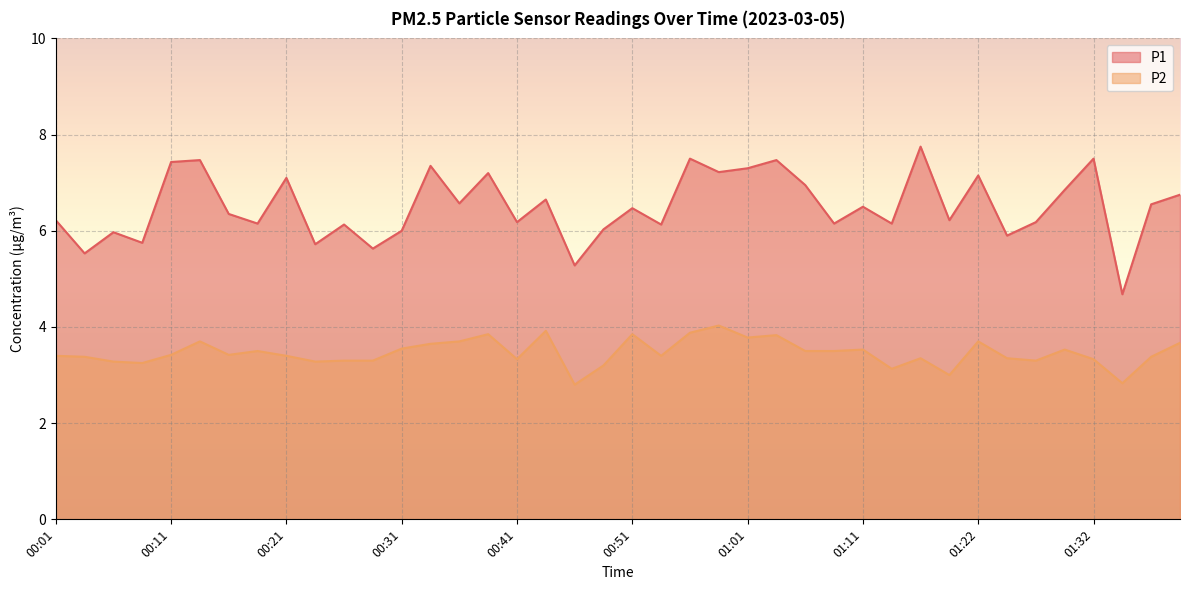

Reading left to right, list all the values displayed in this chart.

P1: 00:01=6.2	00:03=5.5	00:06=6.0	00:08=5.8	00:11=7.4	00:13=7.5	00:16=6.3	00:18=6.2	00:21=7.1	00:23=5.7	00:26=6.1	00:28=5.6	00:31=6.0	00:34=7.3	00:36=6.6	00:39=7.2	00:41=6.2	00:44=6.7	00:46=5.3	00:49=6.0	00:51=6.5	00:54=6.1	00:56=7.5	00:59=7.2	01:01=7.3	01:04=7.5	01:06=7.0	01:09=6.2	01:11=6.5	01:14=6.2	01:17=7.8	01:19=6.2	01:22=7.2	01:24=5.9	01:27=6.2	01:29=6.8	01:32=7.5	01:34=4.7	01:37=6.5	01:39=6.8
P2: 00:01=3.4	00:03=3.4	00:06=3.3	00:08=3.2	00:11=3.4	00:13=3.7	00:16=3.4	00:18=3.5	00:21=3.4	00:23=3.3	00:26=3.3	00:28=3.3	00:31=3.5	00:34=3.6	00:36=3.7	00:39=3.9	00:41=3.3	00:44=3.9	00:46=2.8	00:49=3.2	00:51=3.9	00:54=3.4	00:56=3.9	00:59=4.0	01:01=3.8	01:04=3.8	01:06=3.5	01:09=3.5	01:11=3.5	01:14=3.1	01:17=3.4	01:19=3.0	01:22=3.7	01:24=3.4	01:27=3.3	01:29=3.5	01:32=3.3	01:34=2.8	01:37=3.4	01:39=3.7